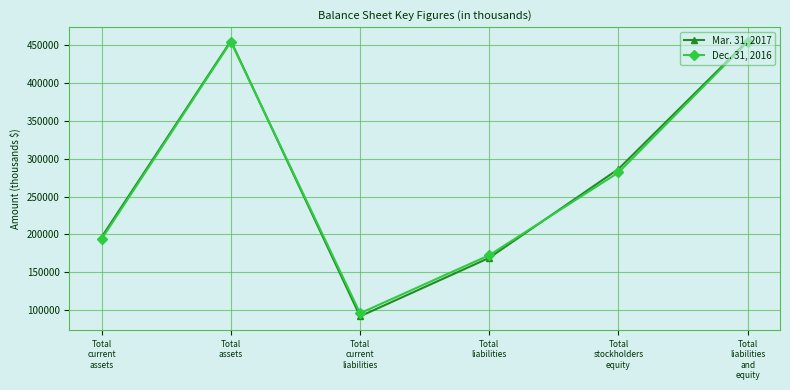

Is it true that Dec. 31, 2016 equals 95950 at Total
current
liabilities?

True